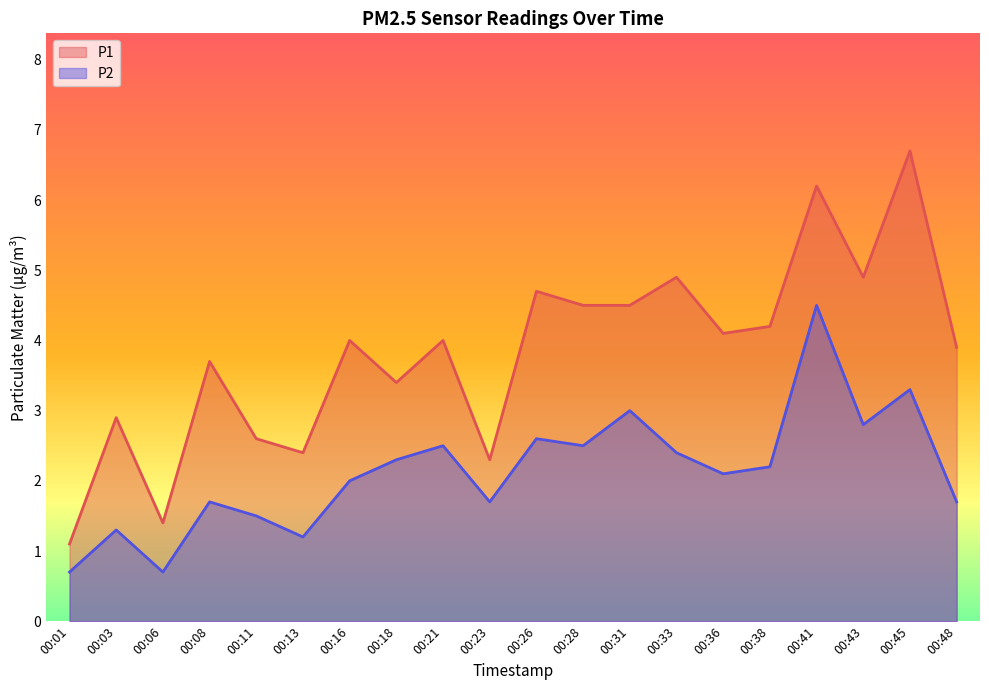

What is the highest value of the P2 series?

4.5